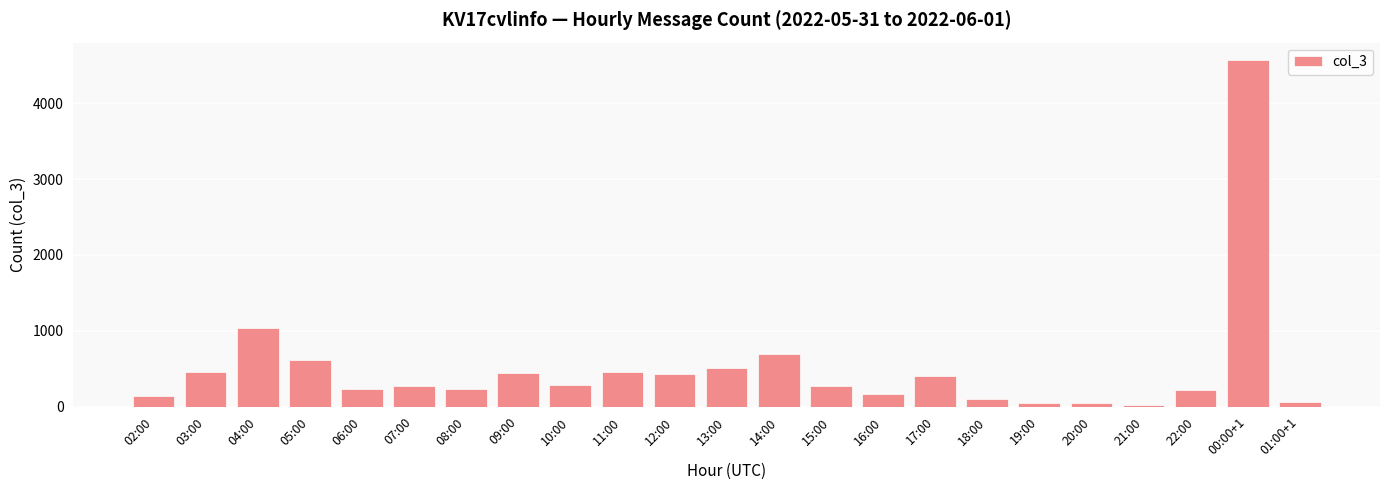

The value at 11:00 is 247. True or false?

False